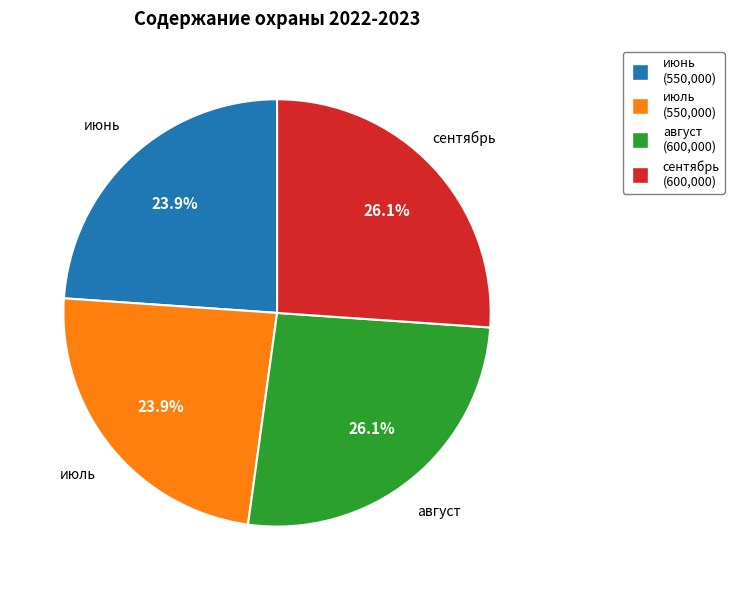

How many slices are in this pie chart?

4